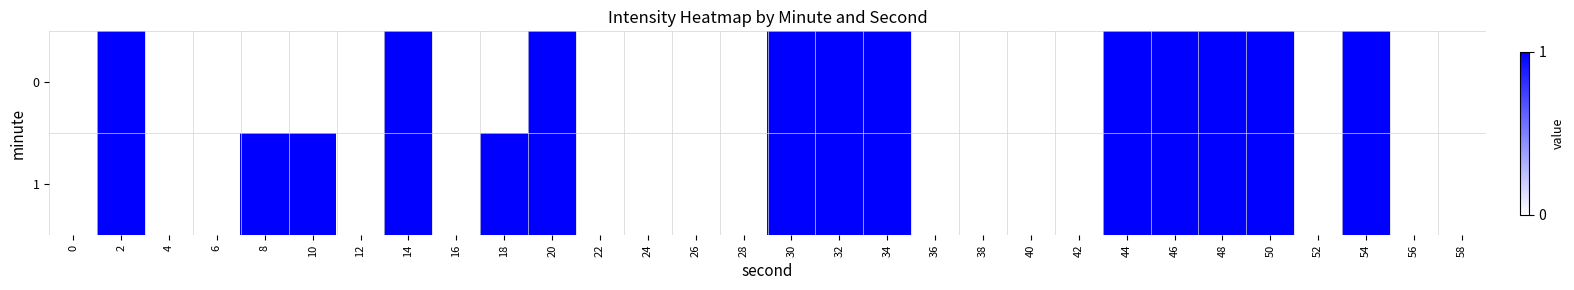

What is the greatest value displayed?

1